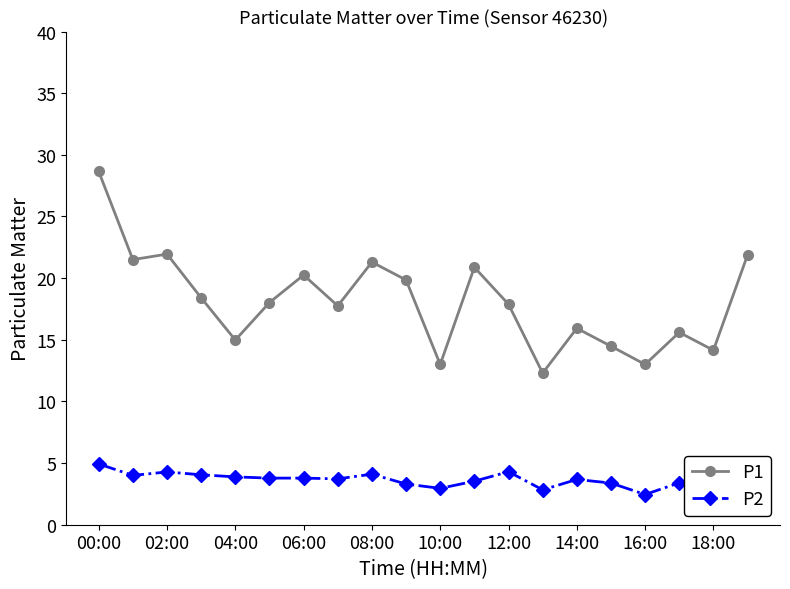

List the series in order of their peak value, highest first.

P1, P2